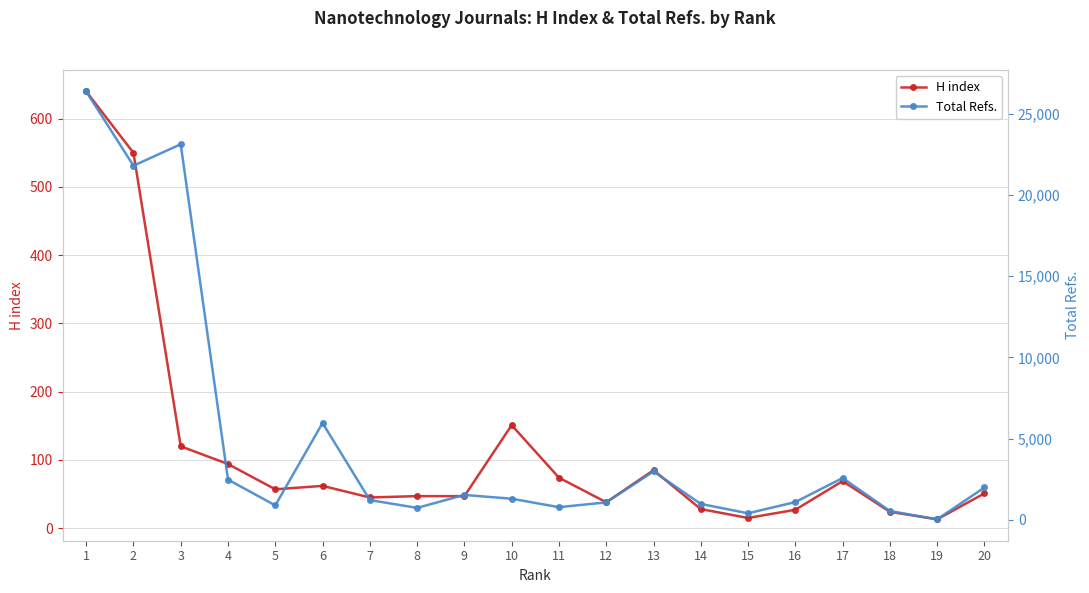

Reading right to left, list all the values displayed in this chart.

H index: 51	13	24	69	27	15	28	85	38	74	151	47	47	45	62	57	94	120	550	640
Total Refs.: 1989	29	540	2573	1093	401	977	2977	1071	778	1298	1531	734	1215	5961	886	2476	23125	21807	26382